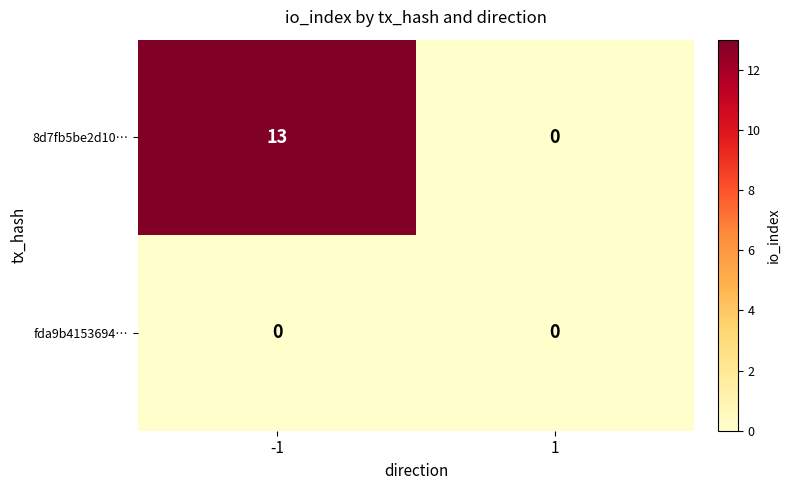

What is the difference between the highest and lowest values at -1?

13